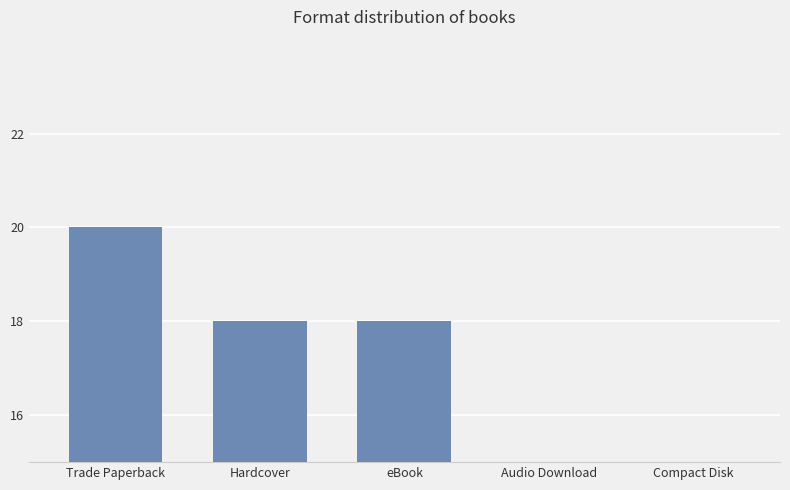

What is the label of the 4th bar from the left?

Audio Download